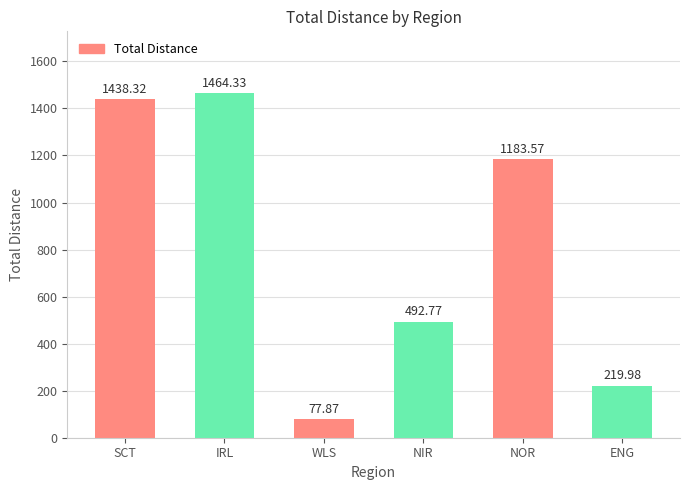

Where does the data first go above 1183?

SCT